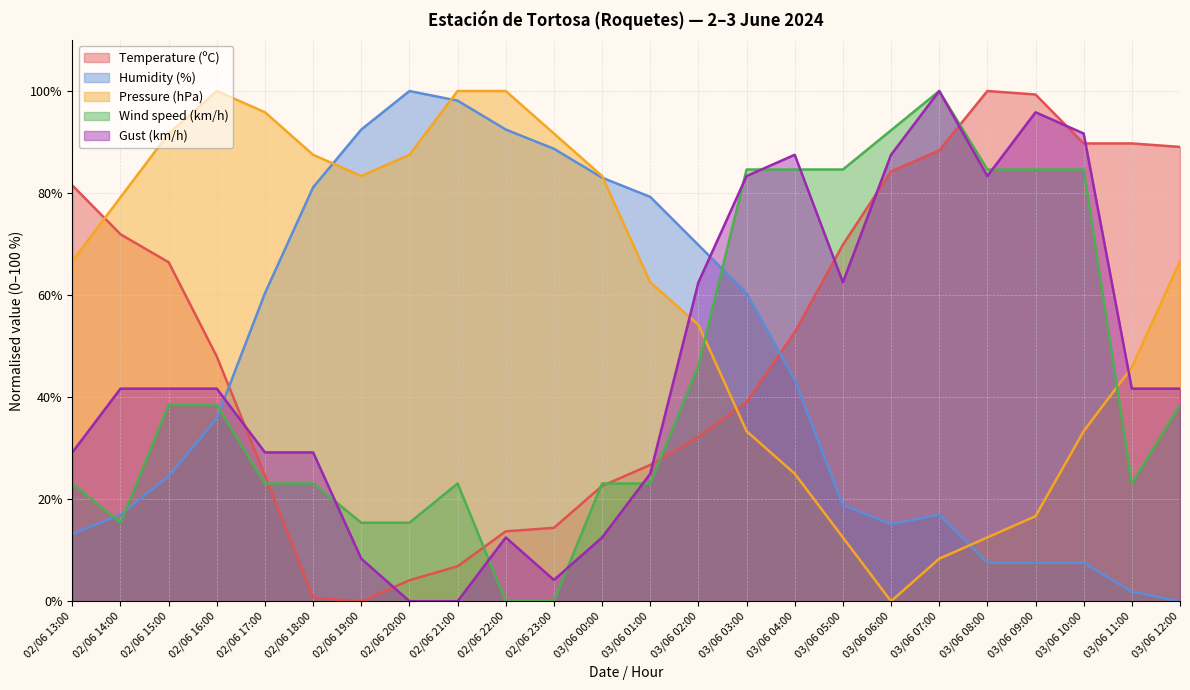

True or false: Pressure (hPa) has a value of 100.0 at 02/06 16:00.

True